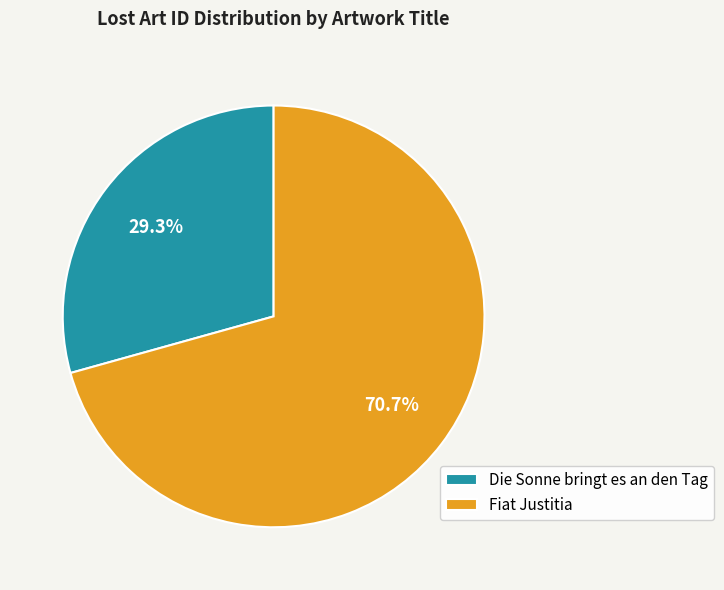

Is it true that Fiat Justitia is 71% of the pie?

True